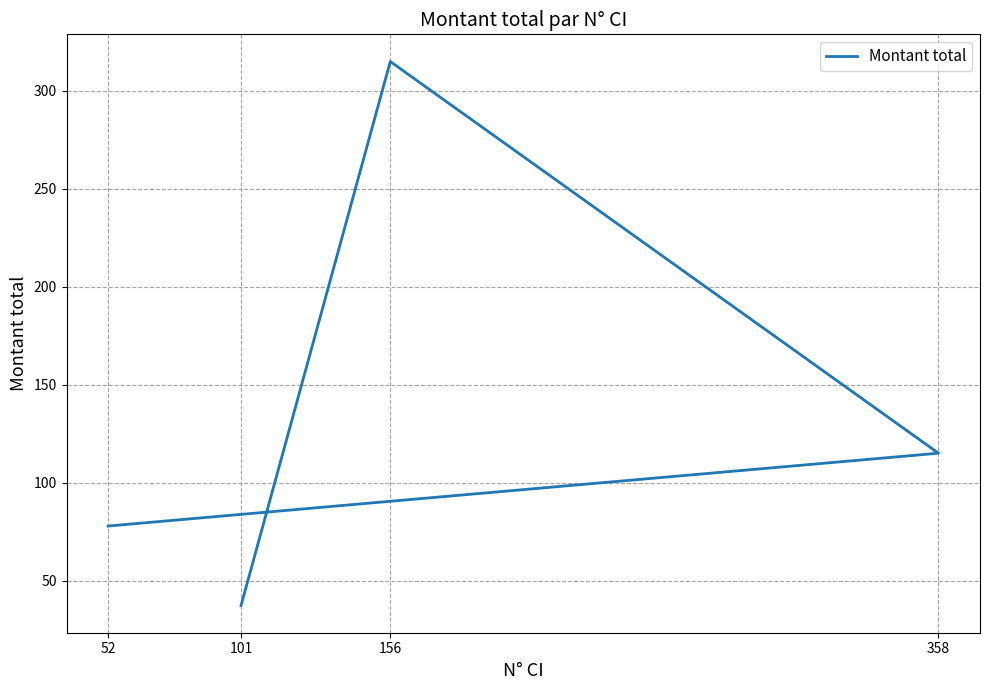

What is the difference between the second highest and second lowest values?

37.2